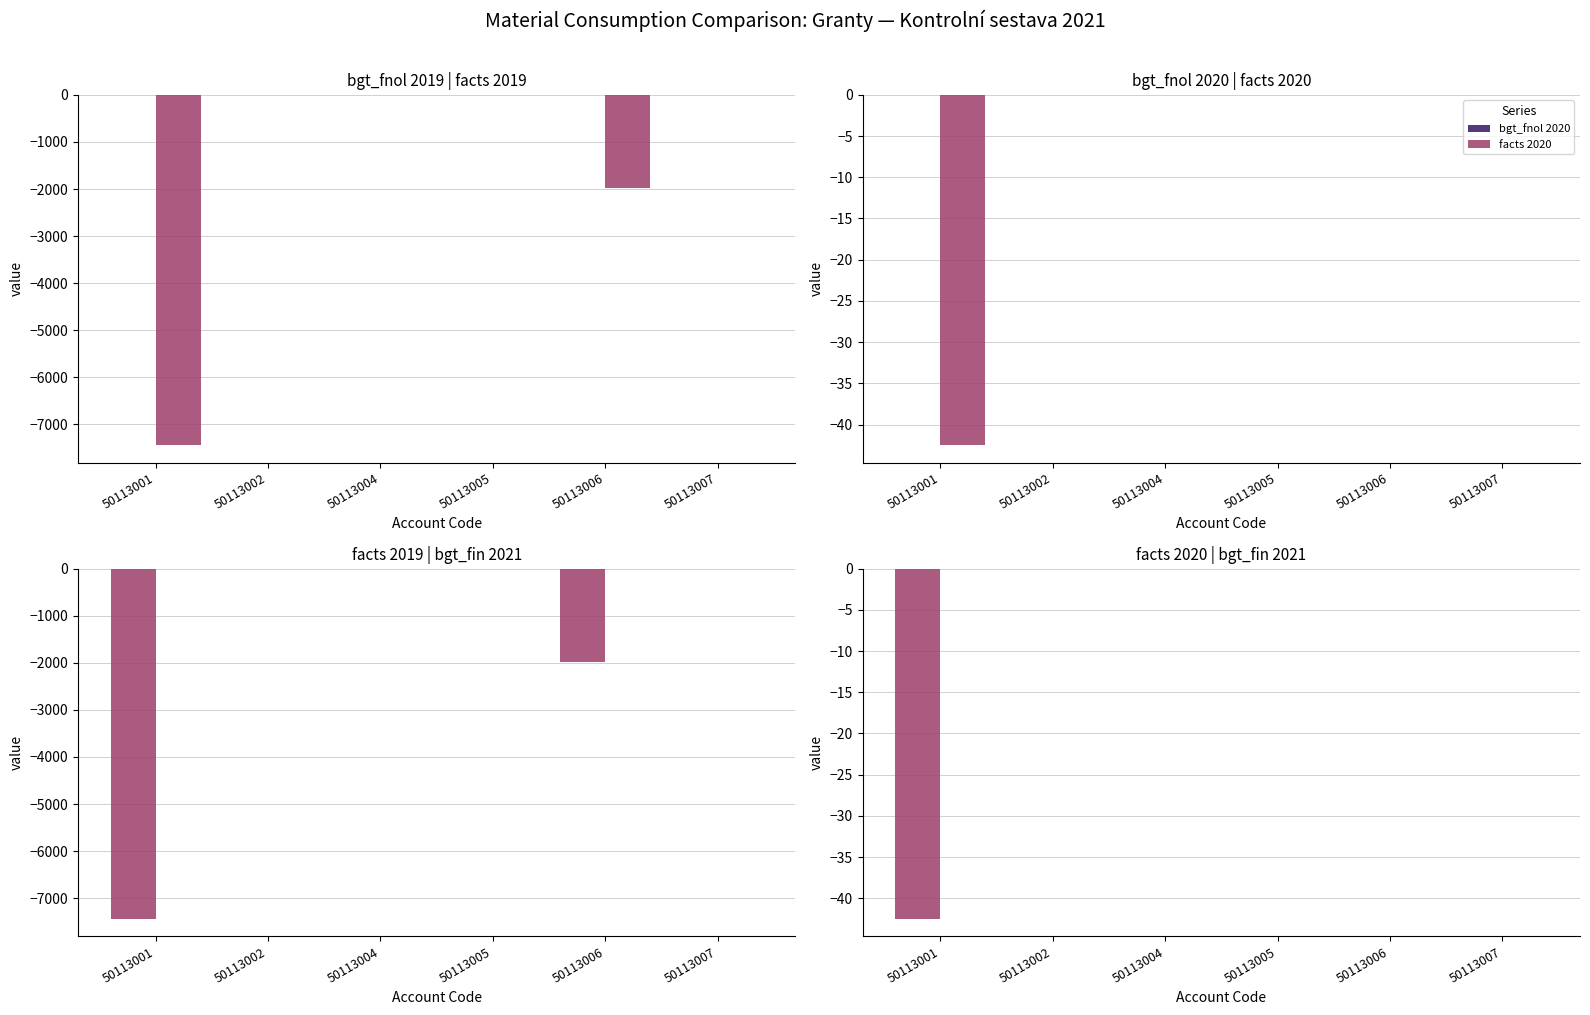

List the labels in order of bgt_fnol 2019 value, smallest first.

50113001, 50113002, 50113004, 50113005, 50113006, 50113007